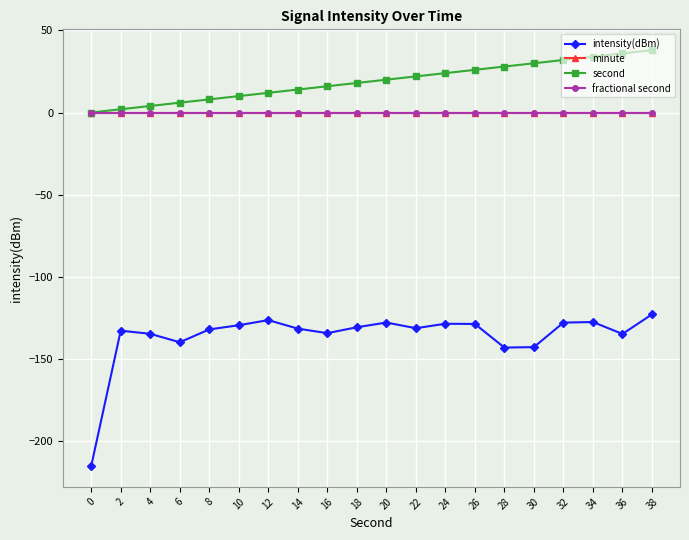

True or false: second and intensity(dBm) intersect in this chart.

False